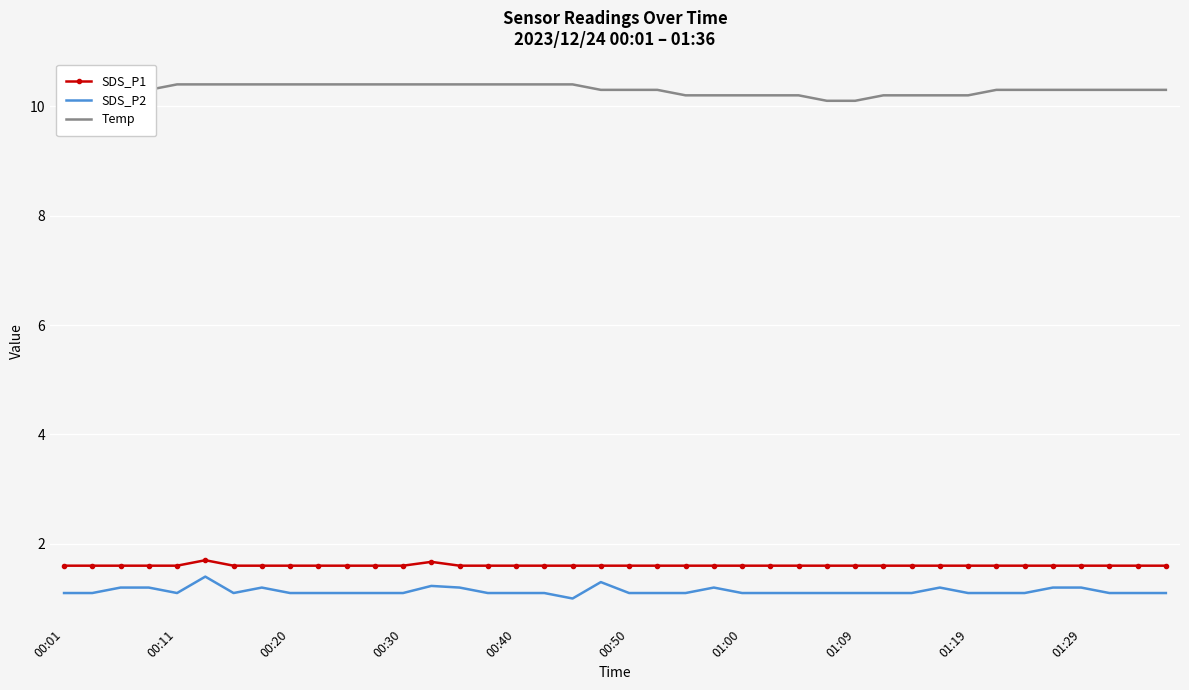

What is the smallest value displayed?

1.0